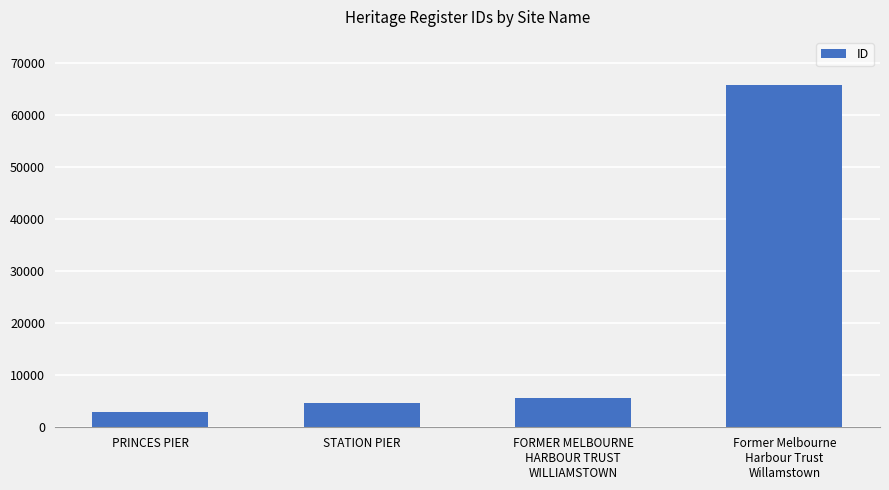

Read the value at PRINCES PIER, to the nearest 10.

2870